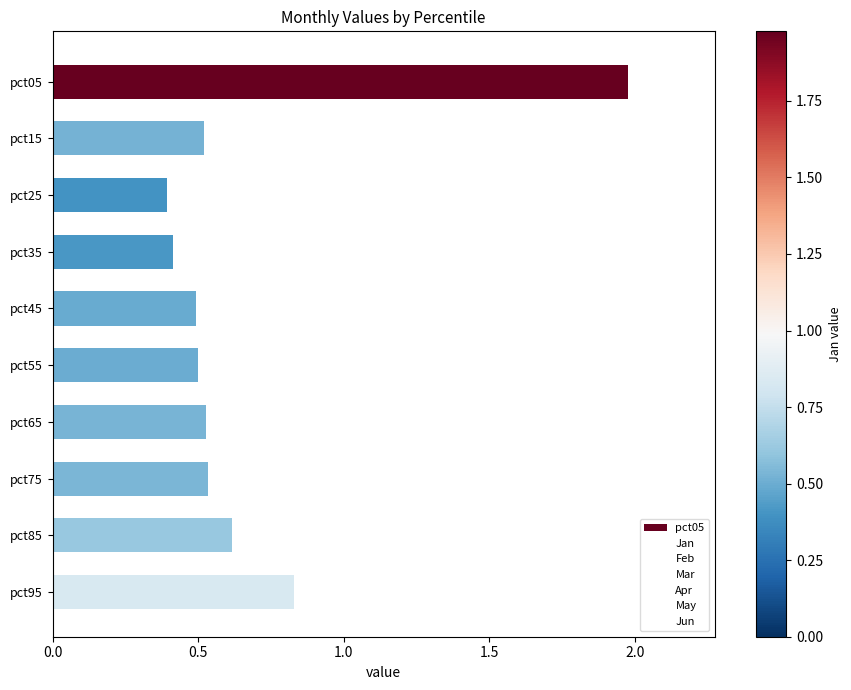

What is the spread (max minus min) of values at pct25?

0.4